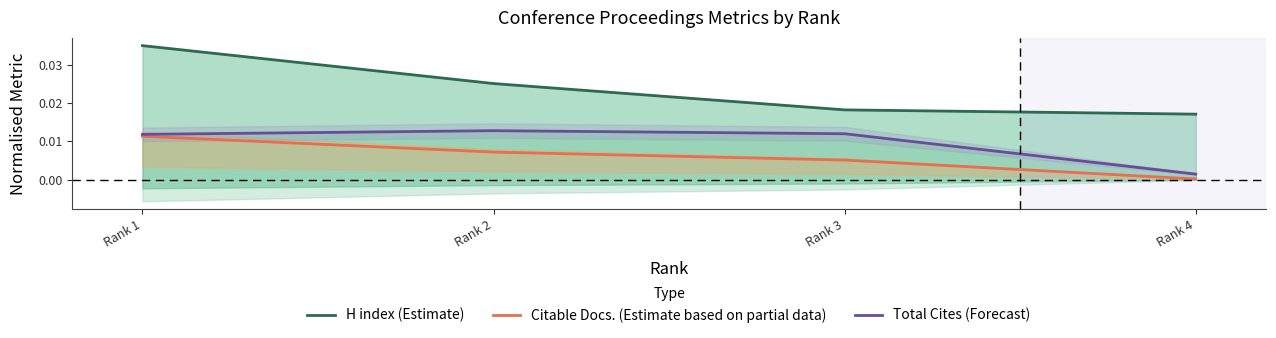

Is the value of Citable Docs. (Estimate based on partial data) at Rank 1 greater than the value of H index (Estimate) at Rank 2?

No